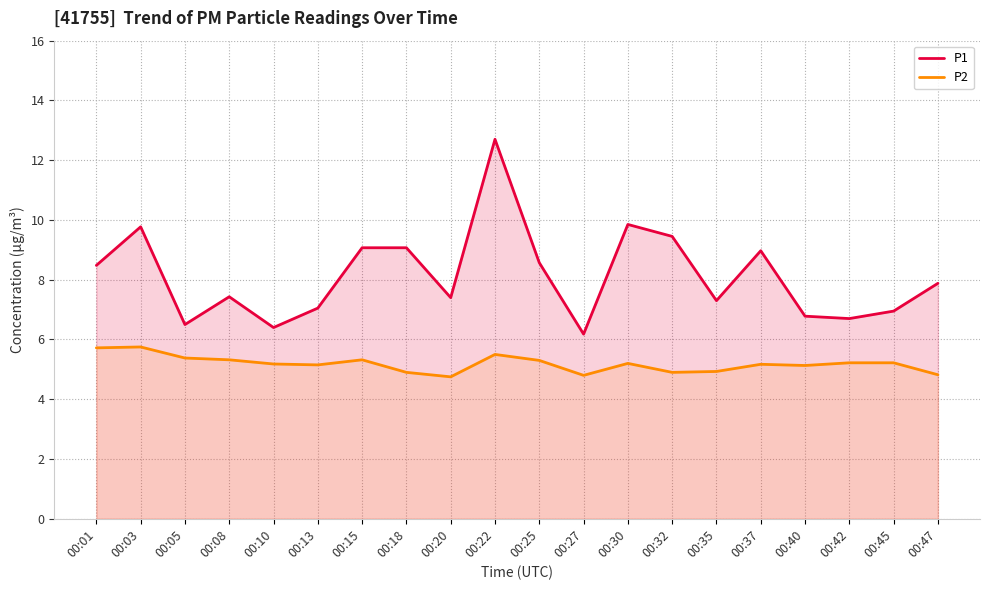

At which category does P2 reach its first local valley?

00:13